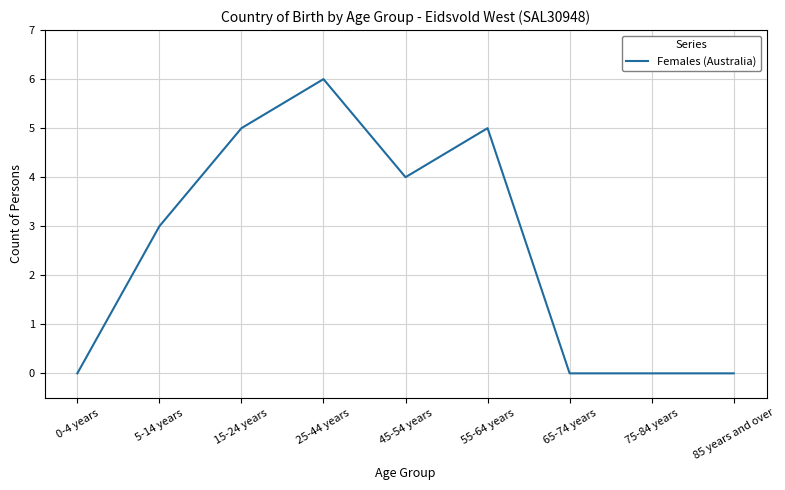

At which category does the data reach its first local peak?

25-44 years